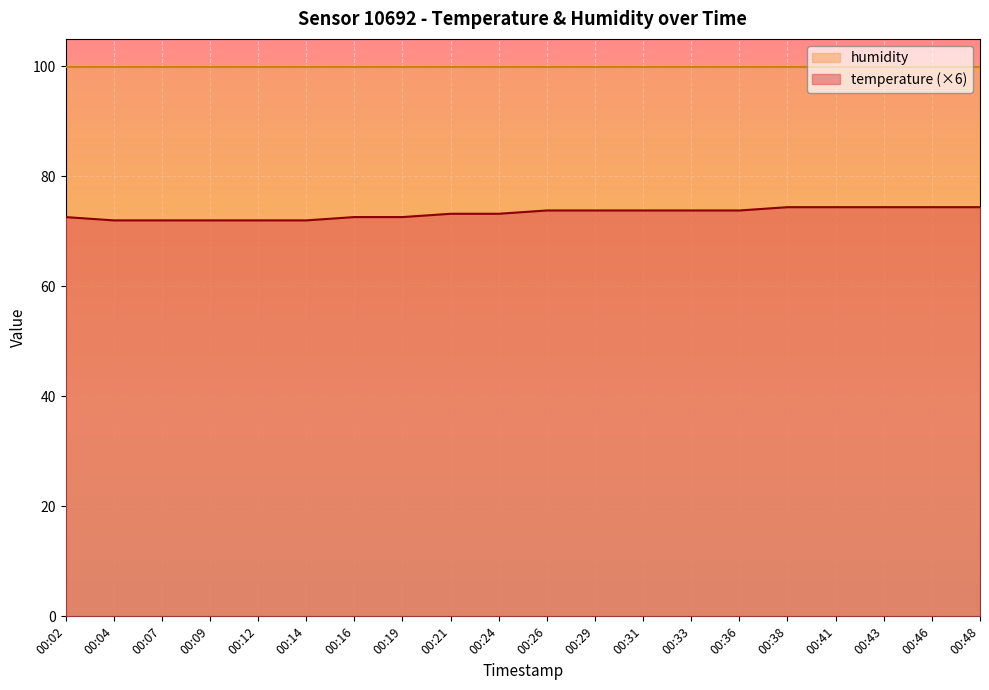

What is the smallest value displayed?

72.0